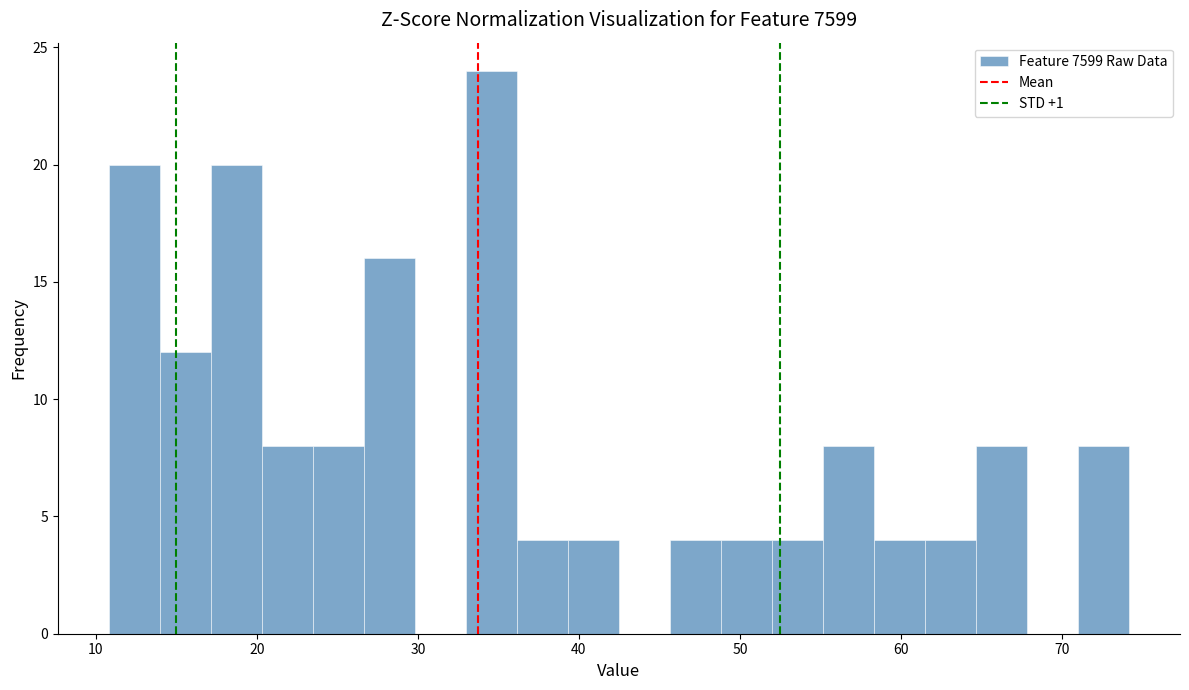

Read against the x-axis, roughly where is the centre of the tallest bar?

35